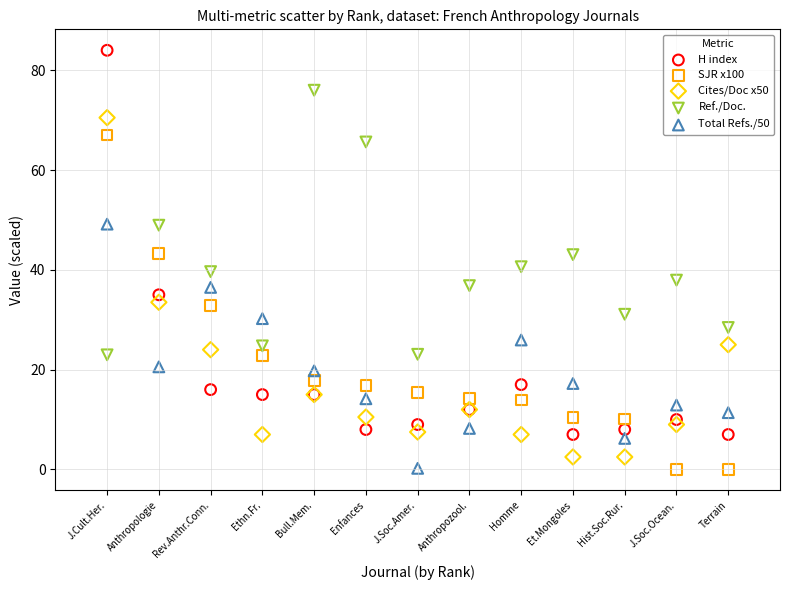

Which series has the largest Y range (max minus min)?

H index